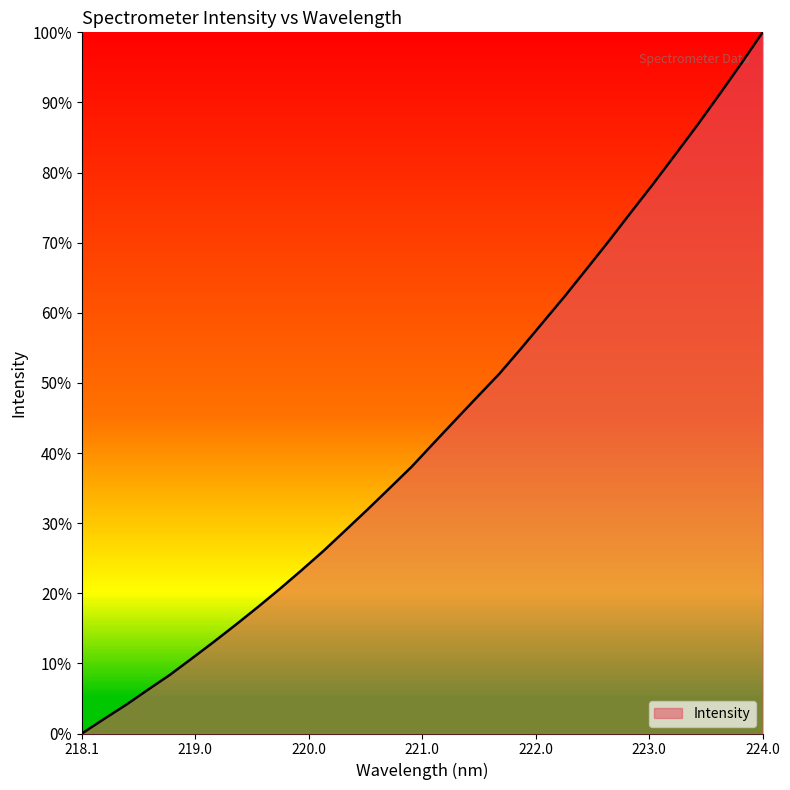

Which label corresponds to the largest value in the chart?

224.0